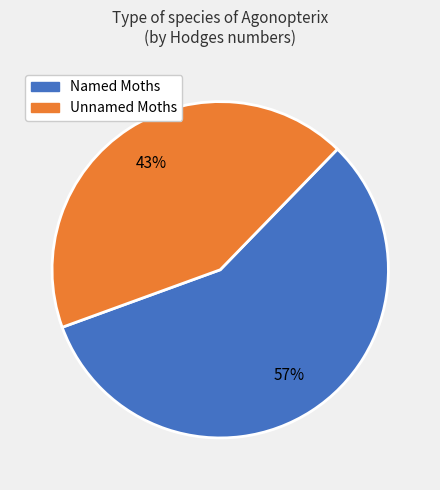

Is there any slice that represents more than half of the pie?

Yes